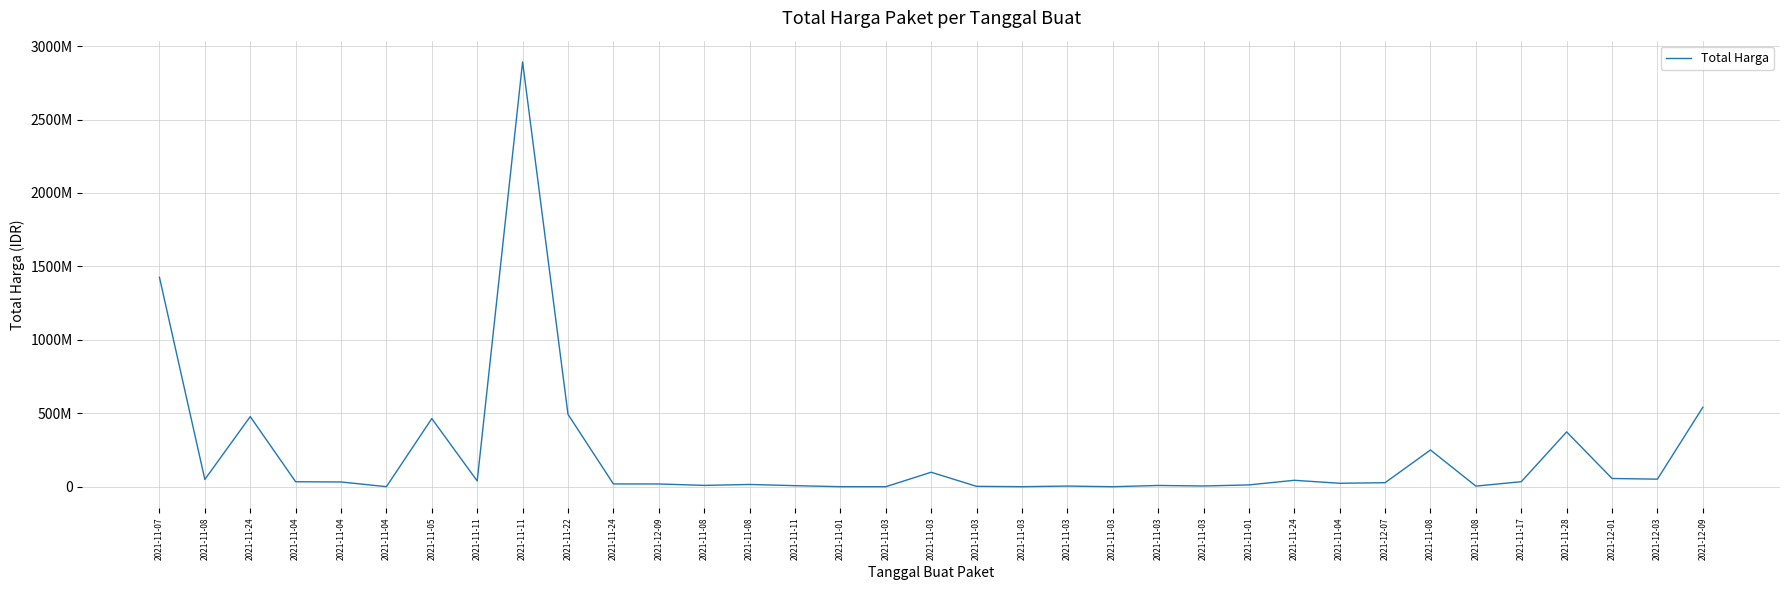

True or false: there are more than 2 points higher than both neighbors.

True